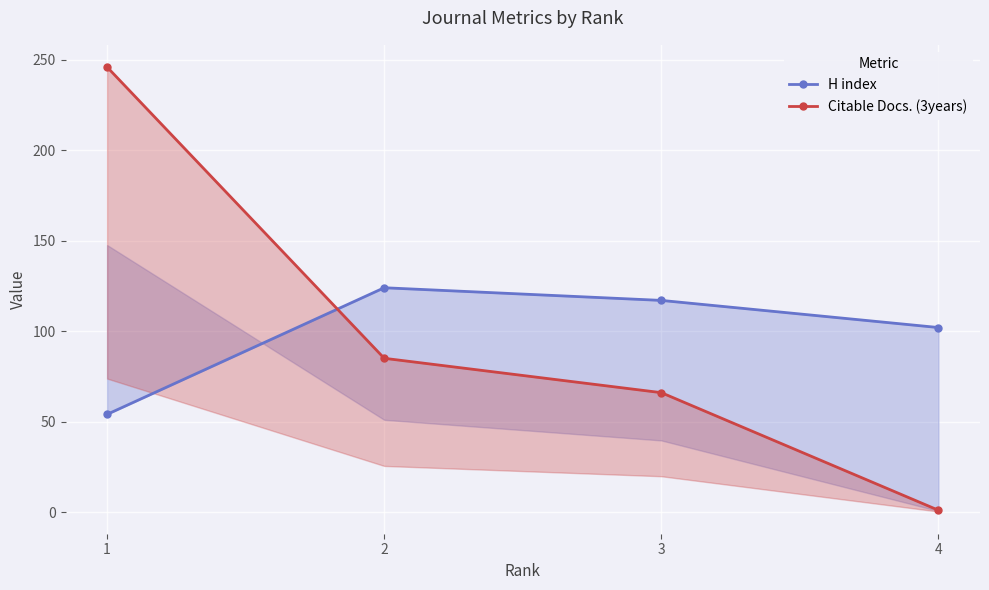

True or false: Citable Docs. (3years) and H index cross at least once.

True